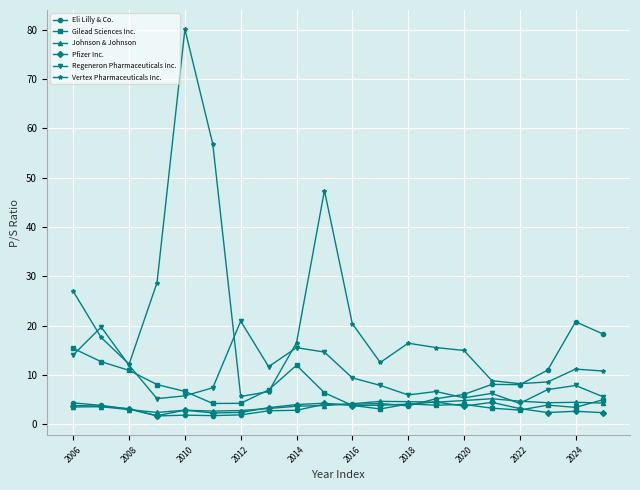

What is the maximum value shown in the chart?

80.1